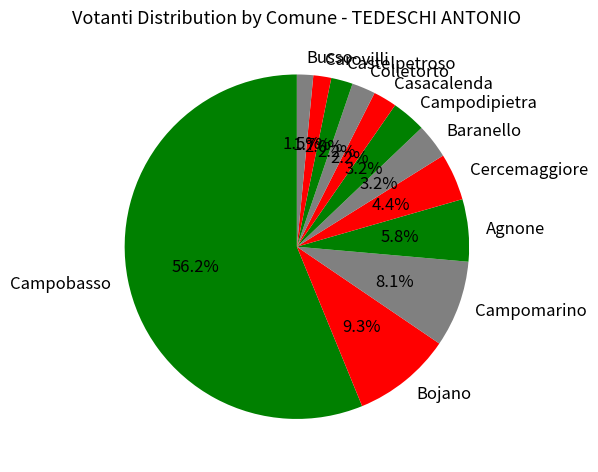

Which has a higher value, Busso or Campomarino?

Campomarino